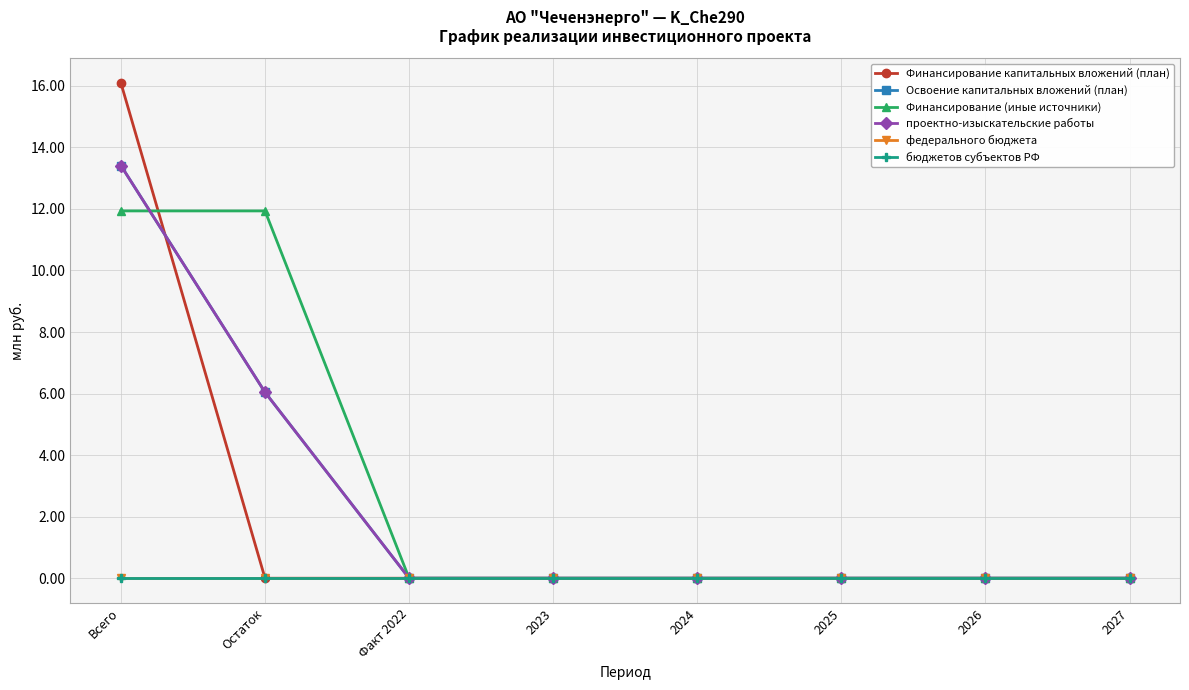

Which category has the highest value across all series?

Всего